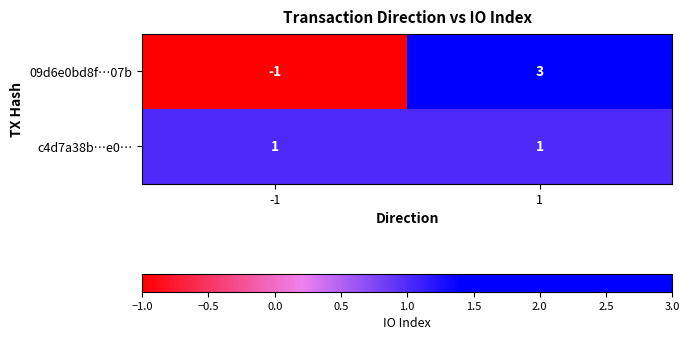

At which category is the sum across all series the highest?

1